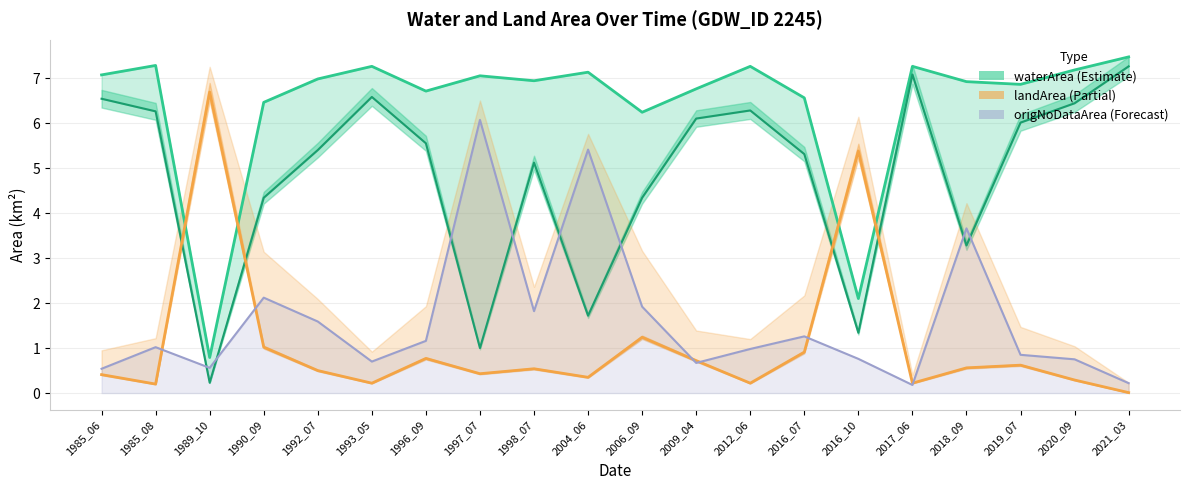

How many times do origWaterArea and landArea (Partial) cross each other?

4